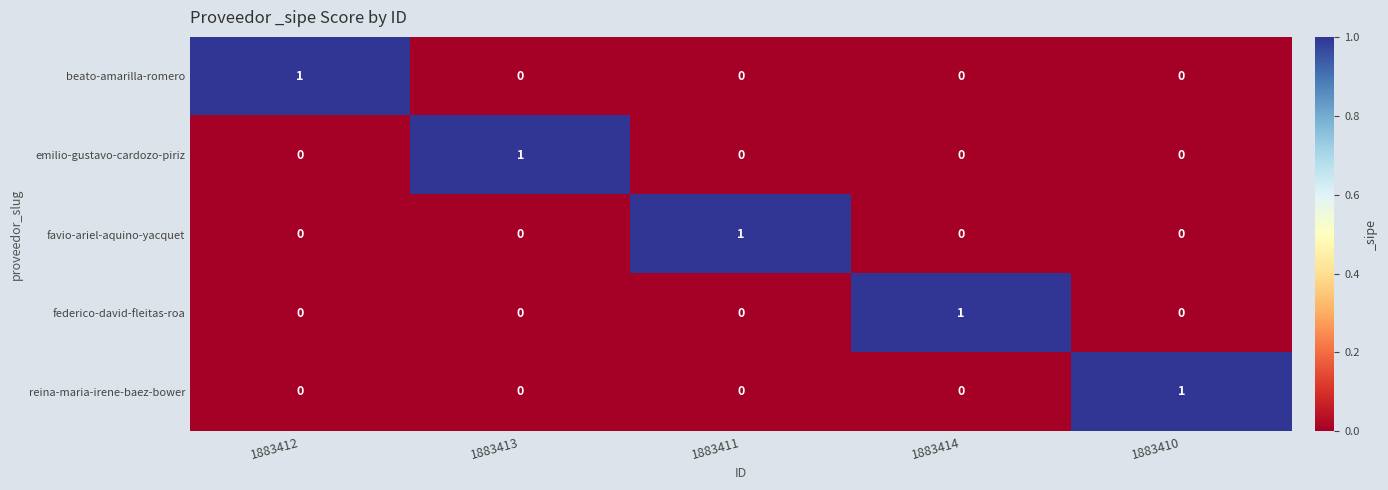

Reading right to left, list all the values displayed in this chart.

beato-amarilla-romero: 0	0	0	0	1
emilio-gustavo-cardozo-piriz: 0	0	0	1	0
favio-ariel-aquino-yacquet: 0	0	1	0	0
federico-david-fleitas-roa: 0	1	0	0	0
reina-maria-irene-baez-bower: 1	0	0	0	0